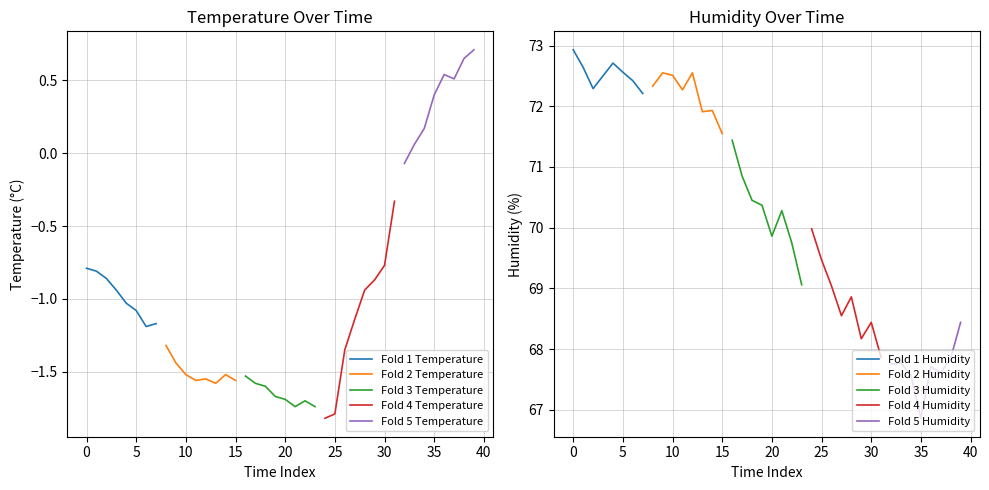

Reading right to left, extract all data points from this chart.

temperature: 03:48=0.7	03:43=0.7	03:38=0.5	03:33=0.5	03:28=0.4	03:23=0.2	03:18=0.1	03:12=-0.1	03:07=-0.3	02:56=-0.8	02:51=-0.9	02:46=-0.9	02:41=-1.1	02:36=-1.4	02:15=-1.8	02:10=-1.8	02:05=-1.7	01:59=-1.7	01:54=-1.7	01:49=-1.7	01:39=-1.7	01:34=-1.6	01:29=-1.6	01:24=-1.5	01:19=-1.6	01:13=-1.5	01:08=-1.6	01:03=-1.6	00:58=-1.6	00:53=-1.5	00:48=-1.4	00:43=-1.3	00:38=-1.2	00:33=-1.2	00:28=-1.1	00:23=-1.0	00:18=-0.9	00:12=-0.9	00:07=-0.8	00:02=-0.8
humidity: 03:48=68.4	03:43=67.8	03:38=67.6	03:33=67.7	03:28=66.9	03:23=67.6	03:18=67.8	03:12=67.8	03:07=67.9	02:56=68.4	02:51=68.2	02:46=68.9	02:41=68.5	02:36=69.0	02:15=69.5	02:10=70.0	02:05=69.1	01:59=69.8	01:54=70.3	01:49=69.9	01:39=70.4	01:34=70.5	01:29=70.8	01:24=71.4	01:19=71.5	01:13=71.9	01:08=71.9	01:03=72.5	00:58=72.3	00:53=72.5	00:48=72.5	00:43=72.3	00:38=72.2	00:33=72.4	00:28=72.6	00:23=72.7	00:18=72.5	00:12=72.3	00:07=72.6	00:02=72.9